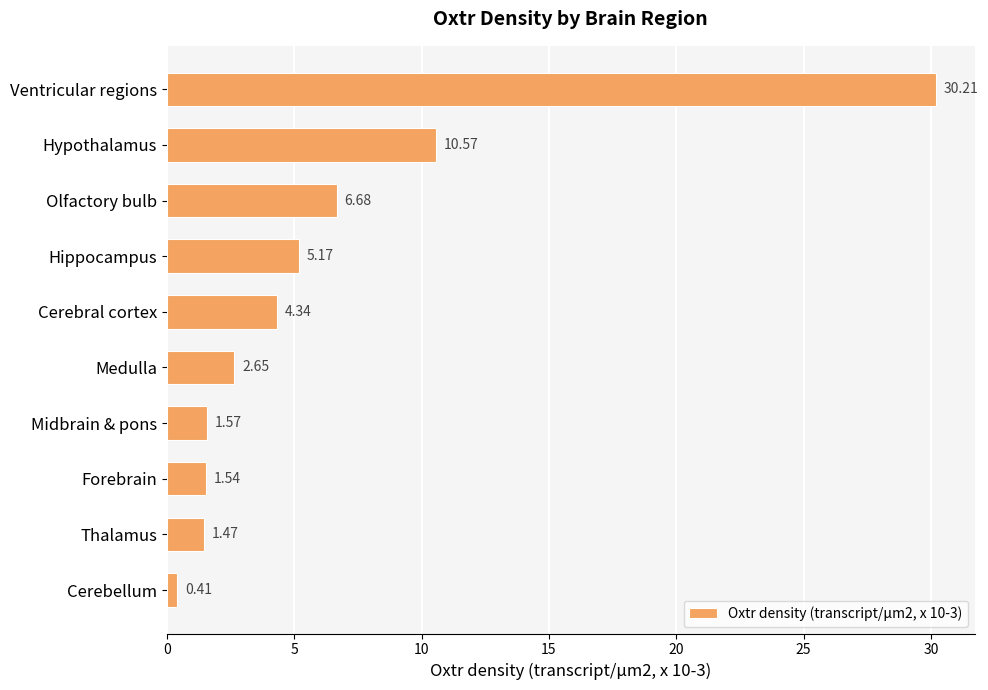

Between Forebrain and Cerebellum, which is larger?

Forebrain